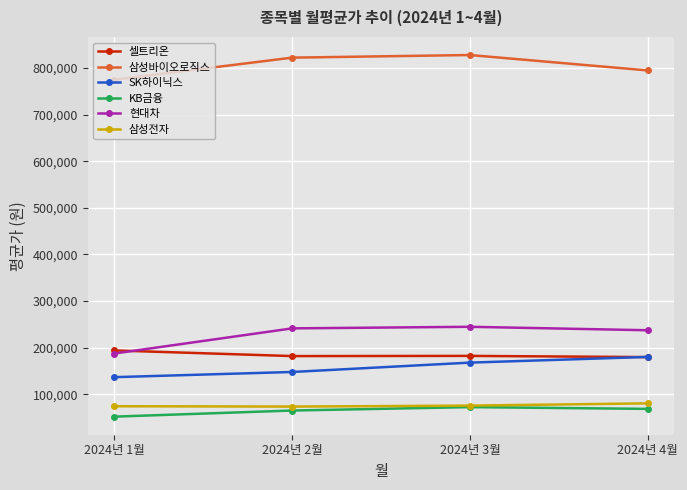

What is the sum of the 셀트리온 values at 2024년 4월 and 2024년 3월?

362296.7